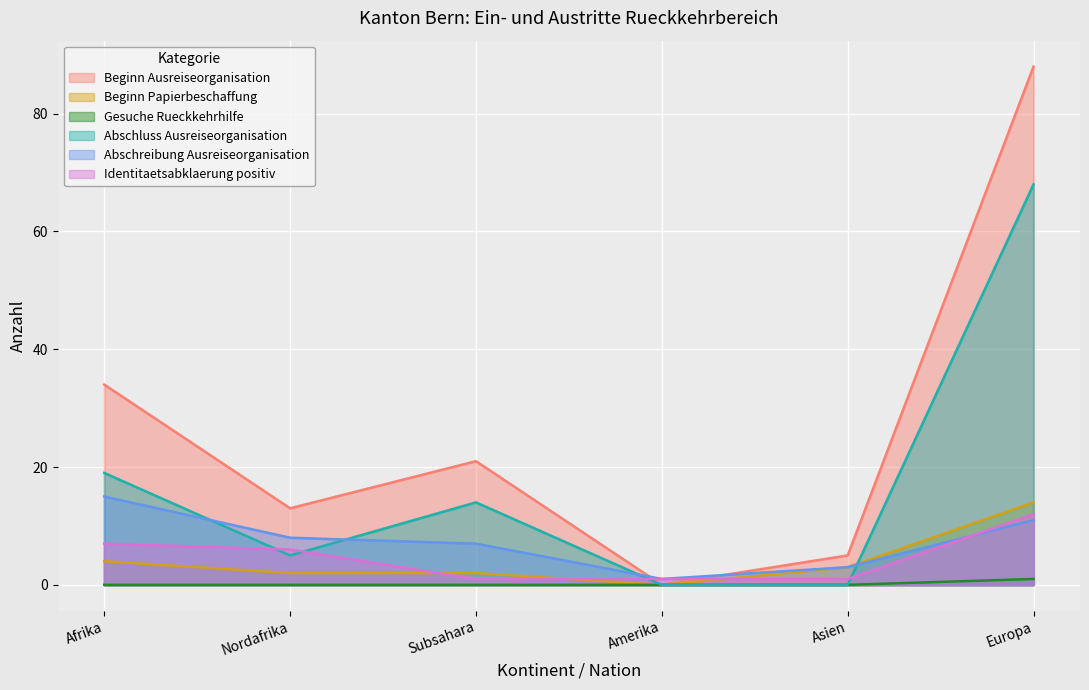

At which label does Beginn Ausreiseorganisation reach its minimum?

Amerika